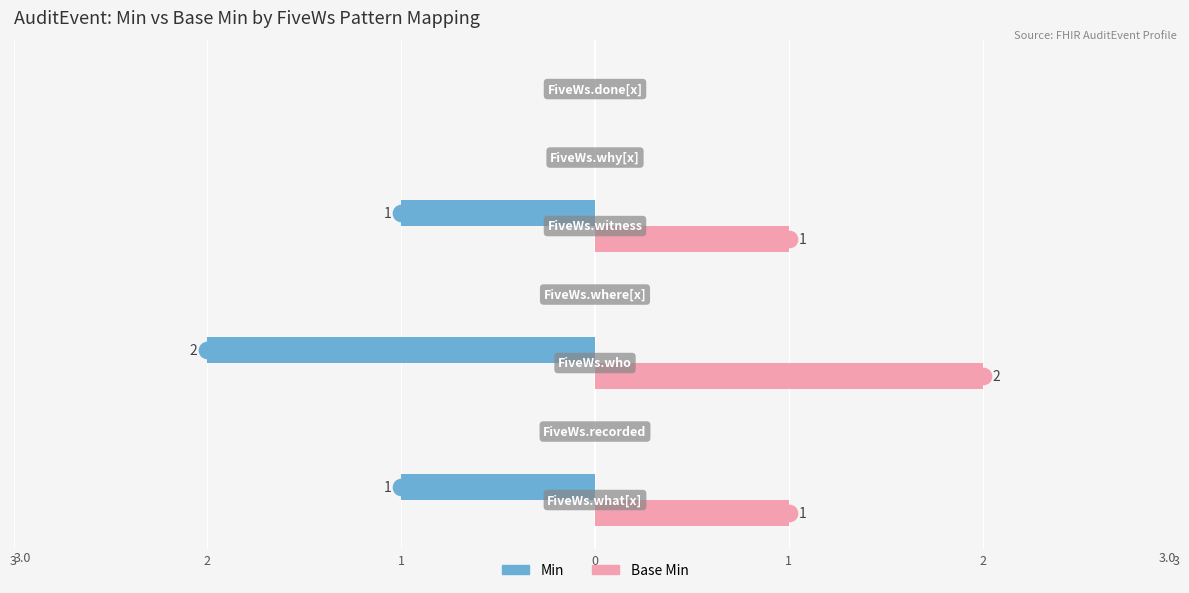

What are all the series names shown in the legend?

Min, Base Min